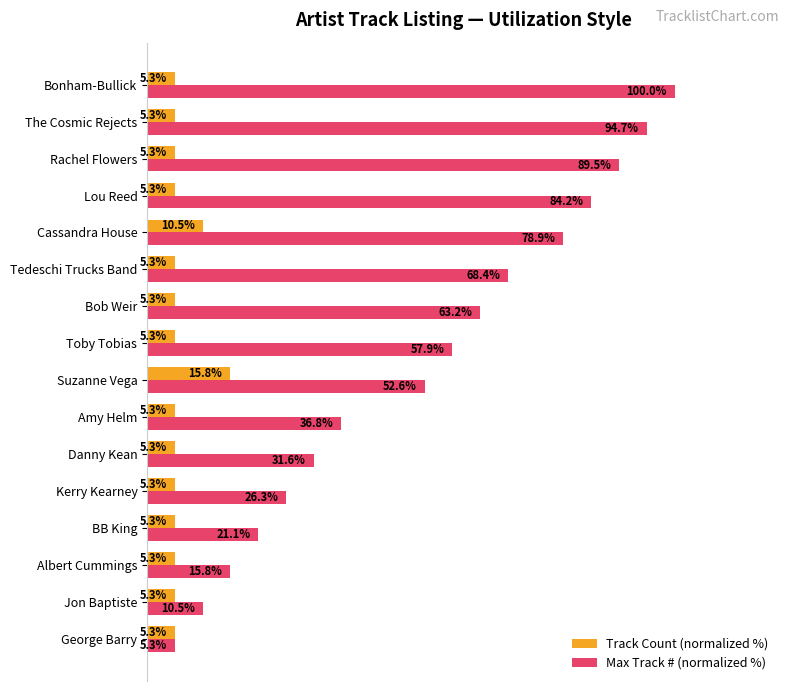

List the series in order of their peak value, lowest first.

Track Count (normalized %), Max Track # (normalized %)